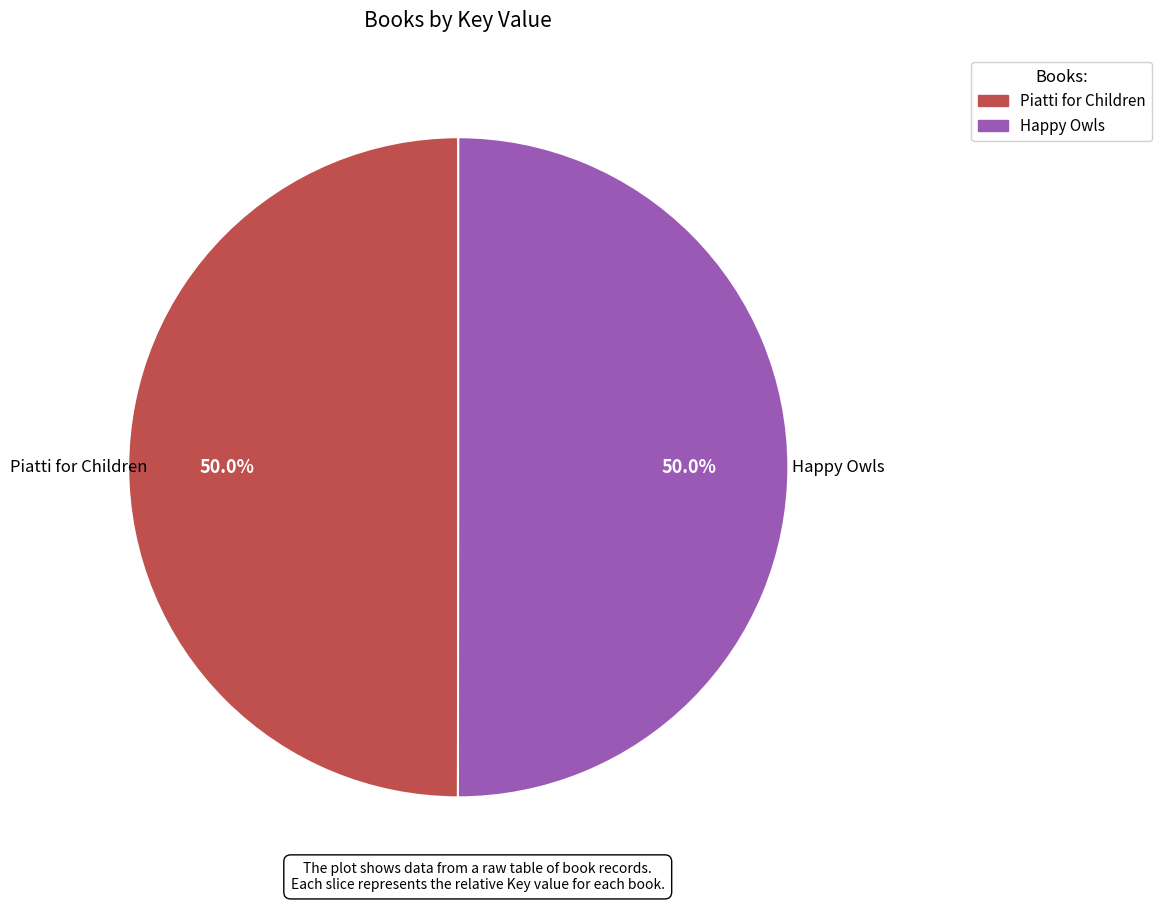

What portion of the pie excludes Happy Owls?

50.0%